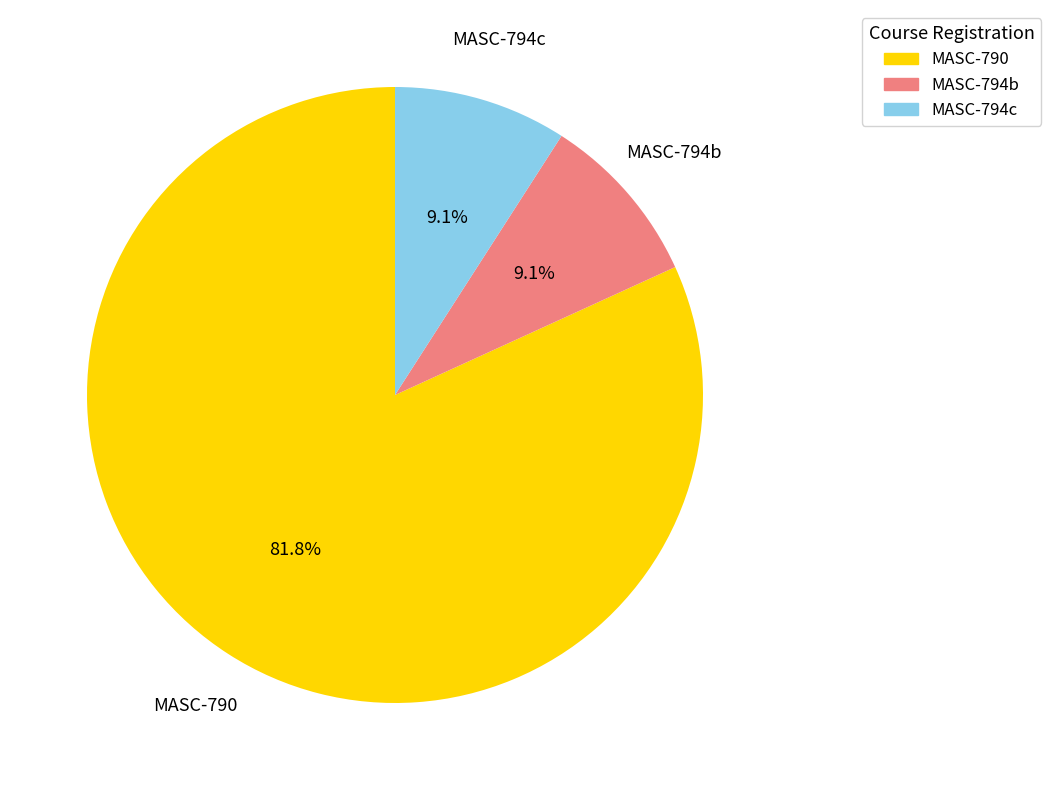

How much of the chart is everything except MASC-794c?

90.9%